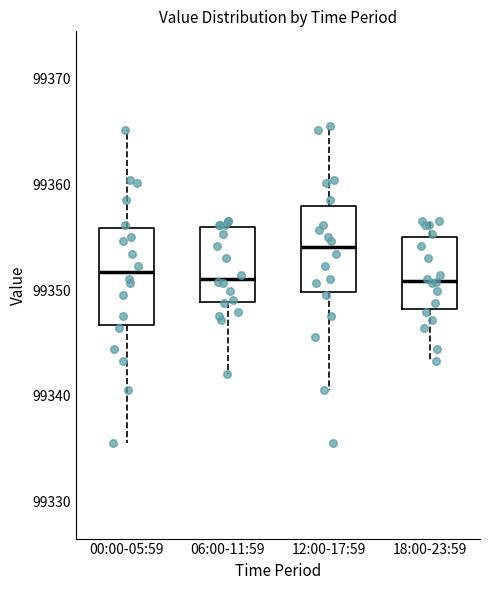

Reading left to right, read every box against the y-axis: the position of its median line, the range the box covers, and the ends of its whiskers. The values are not printed on the chart, so give them approximately, as read against the axis.

00:00-05:59: median 99352, box 99347 to 99356, whiskers 99336 to 99365
06:00-11:59: median 99351, box 99349 to 99356, whiskers 99342 to 99357
12:00-17:59: median 99354, box 99350 to 99358, whiskers 99341 to 99365
18:00-23:59: median 99351, box 99348 to 99355, whiskers 99343 to 99357